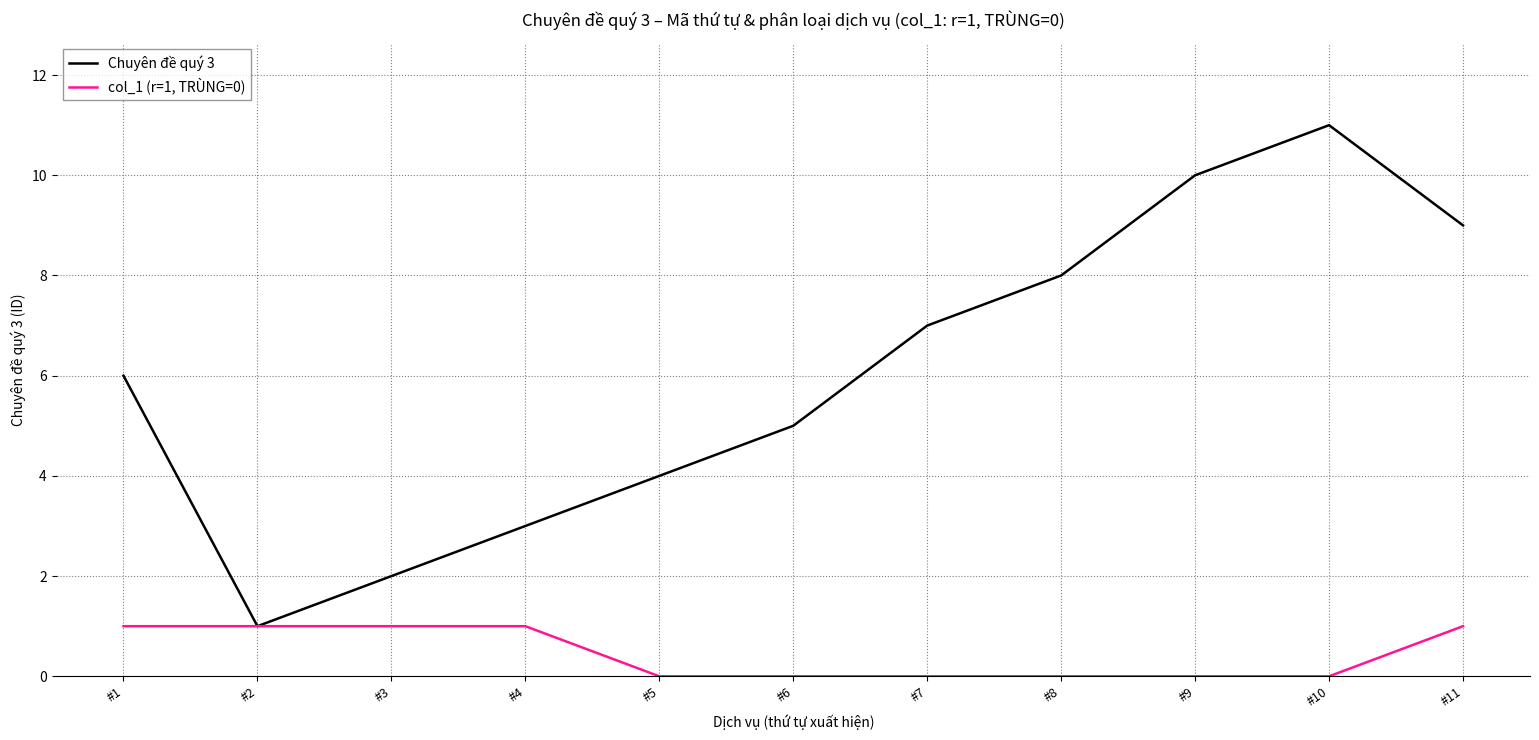

At which category is the sum across all series the highest?

#10